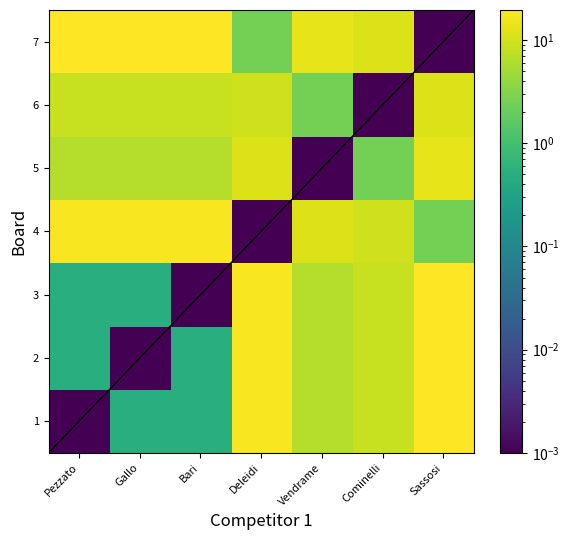

What is the maximum value for 3?

19.5